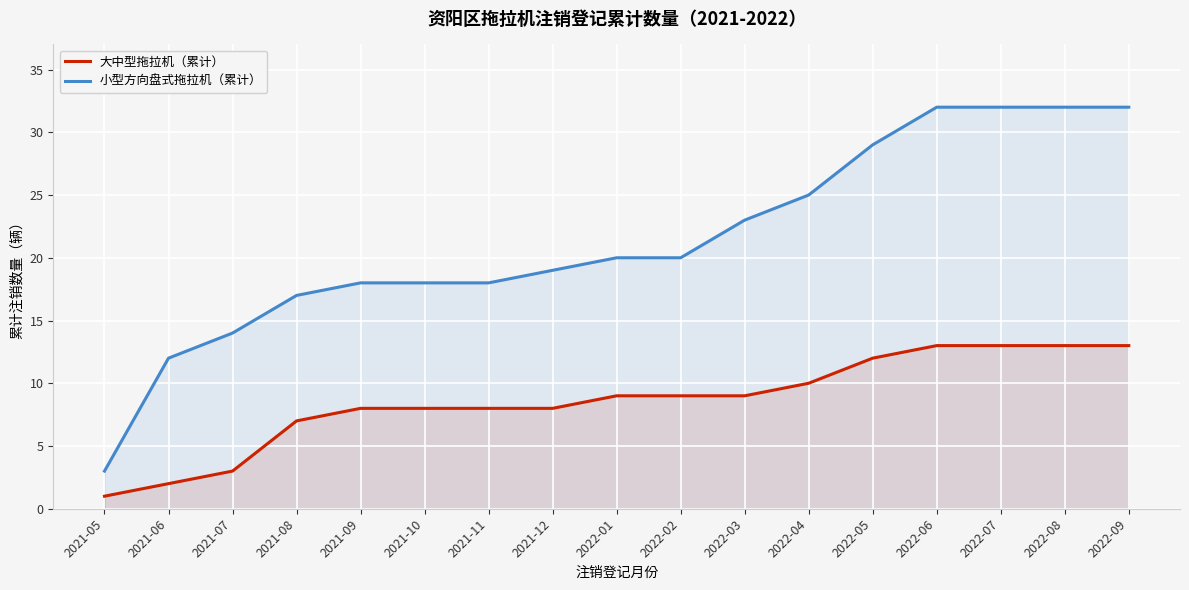

Which series has the largest total across all categories?

小型方向盘式拖拉机（累计）